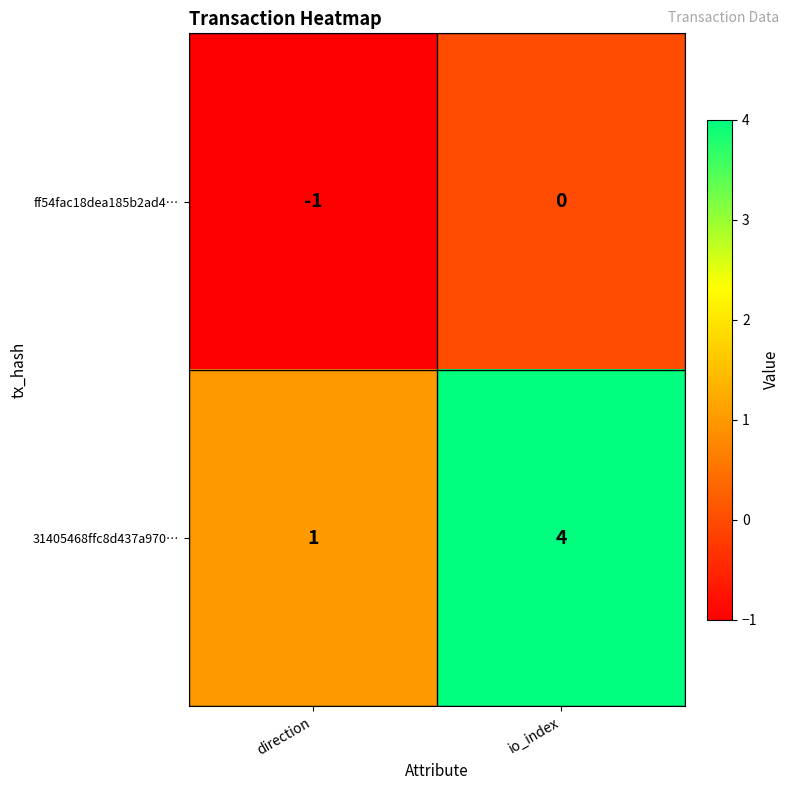

What is the difference between the highest and lowest values at direction?

2